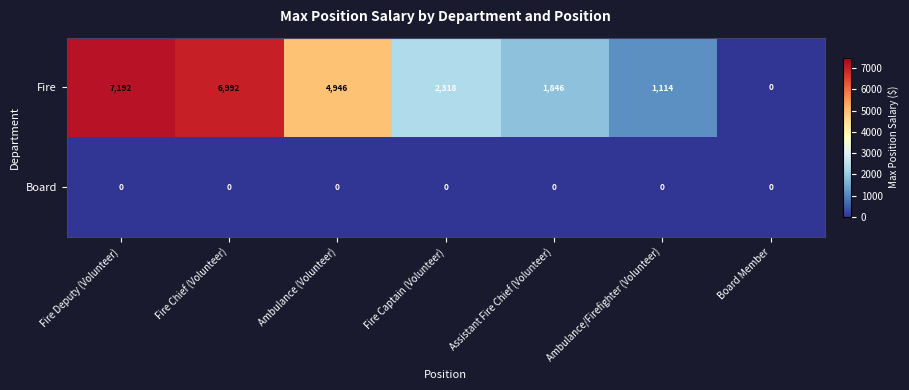

Which series has the largest range (max minus min)?

Fire